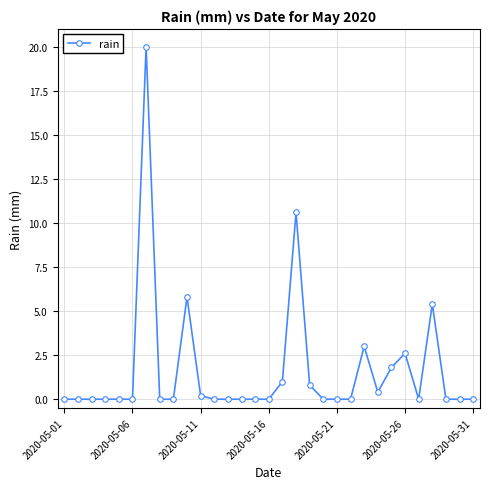

What is the average value?

1.7